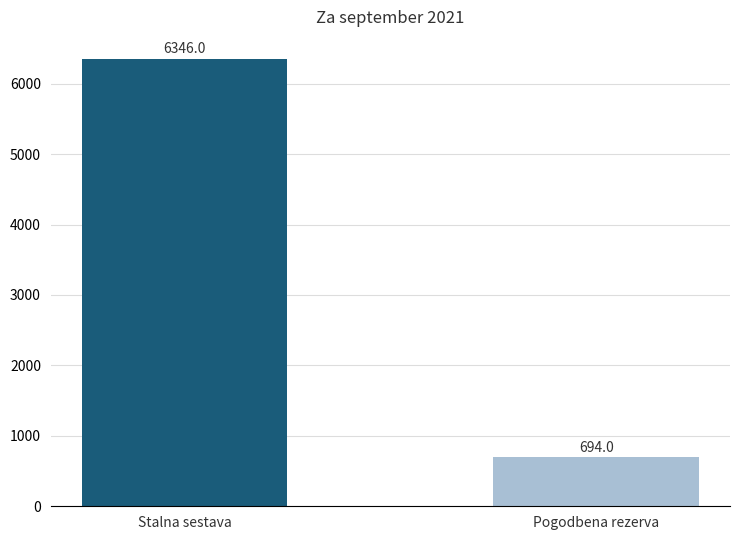

What is the label of the 2nd bar from the right?

Stalna sestava